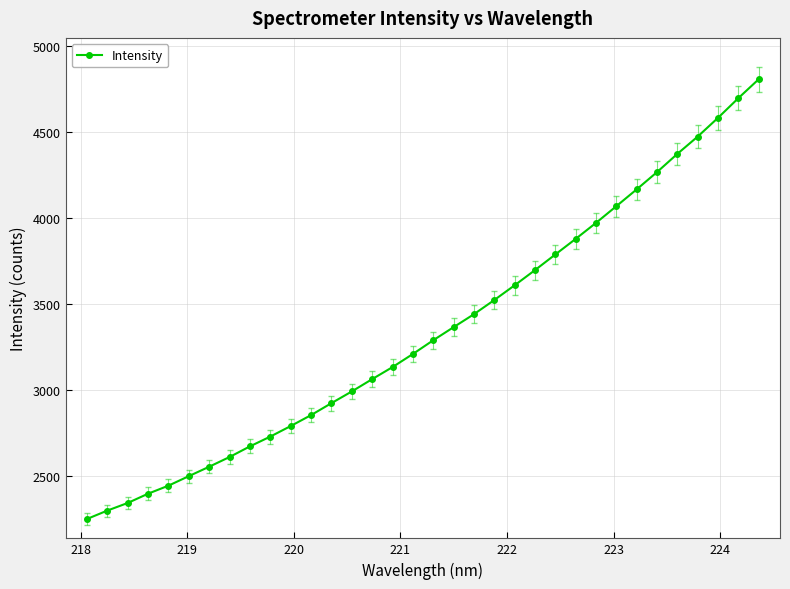

What is the value of the 31st point from the left?

4474.3